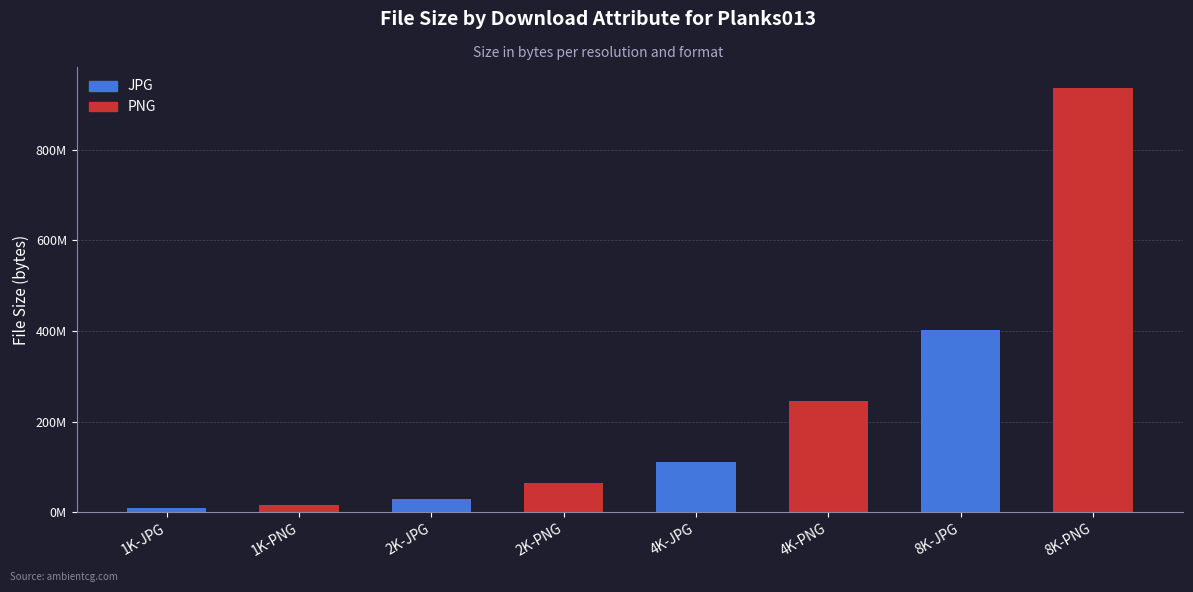

Are the bars horizontal?

No